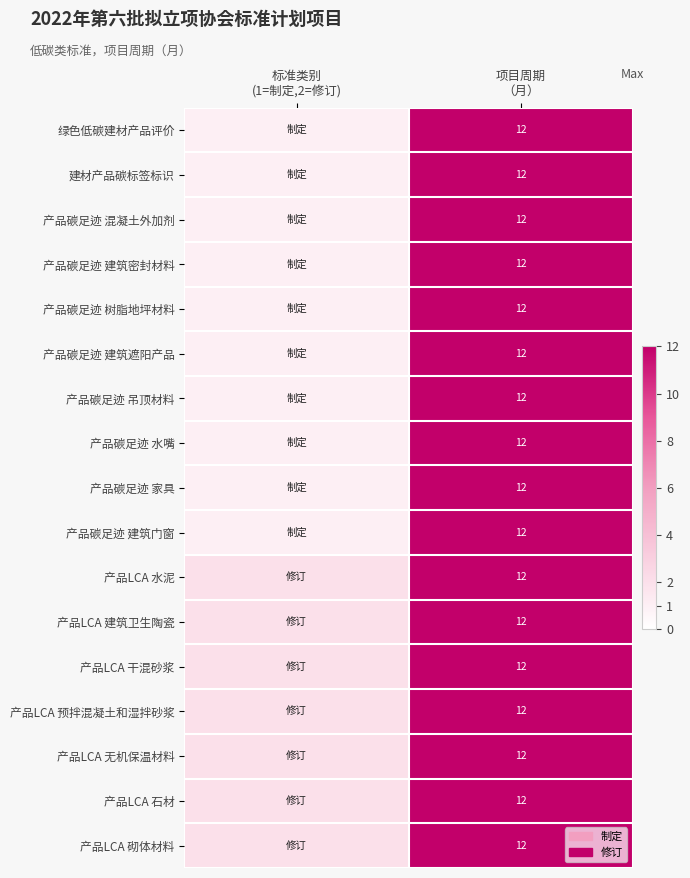

What is the difference between the 产品碳足迹 建筑门窗 values at 标准类别 (1=制定,2=修订) and 项目周期 （月）?

11